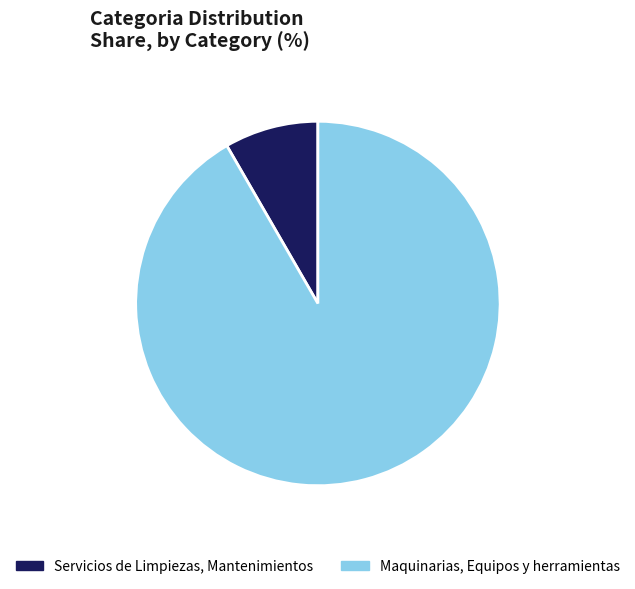

Is the sum of Maquinarias, Equipos y herramientas and Servicios de Limpiezas, Mantenimientos greater than half?

Yes